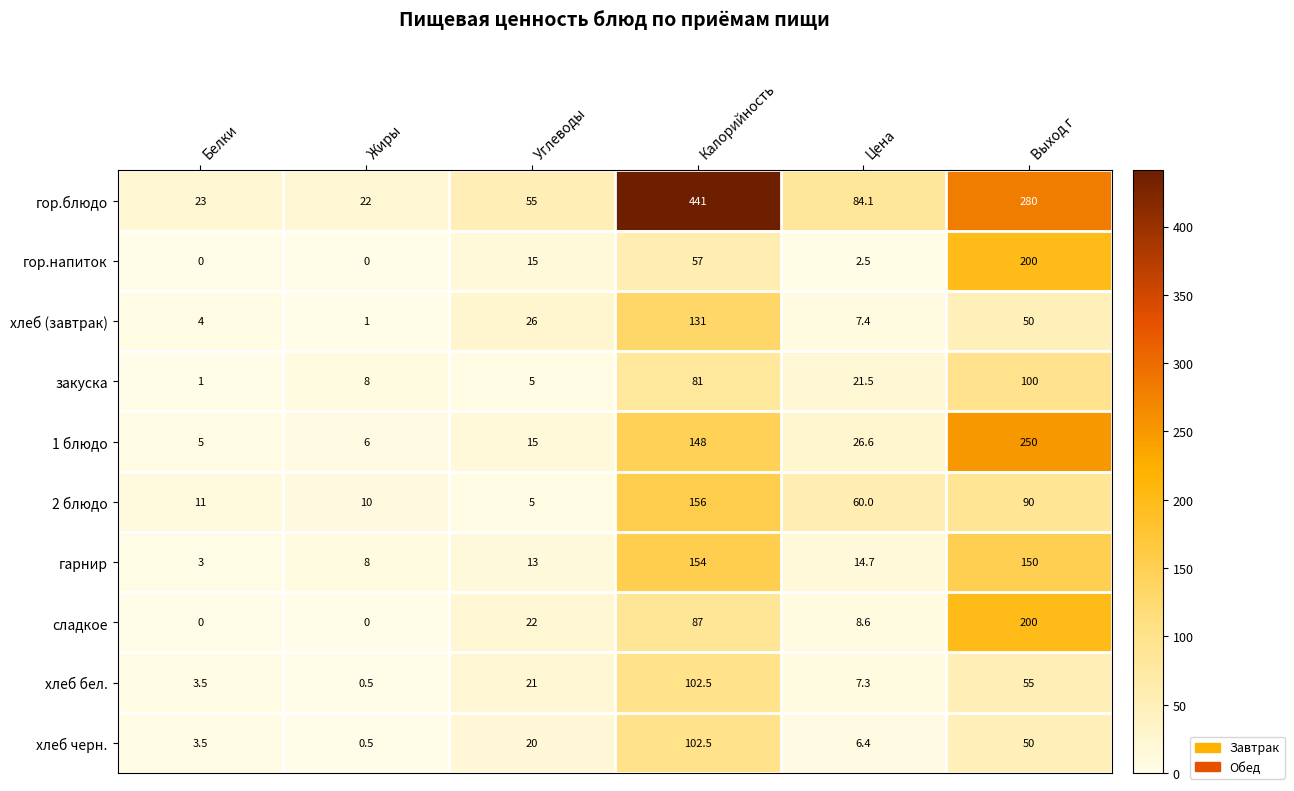

What is the total value across all series at Углеводы?

197.0